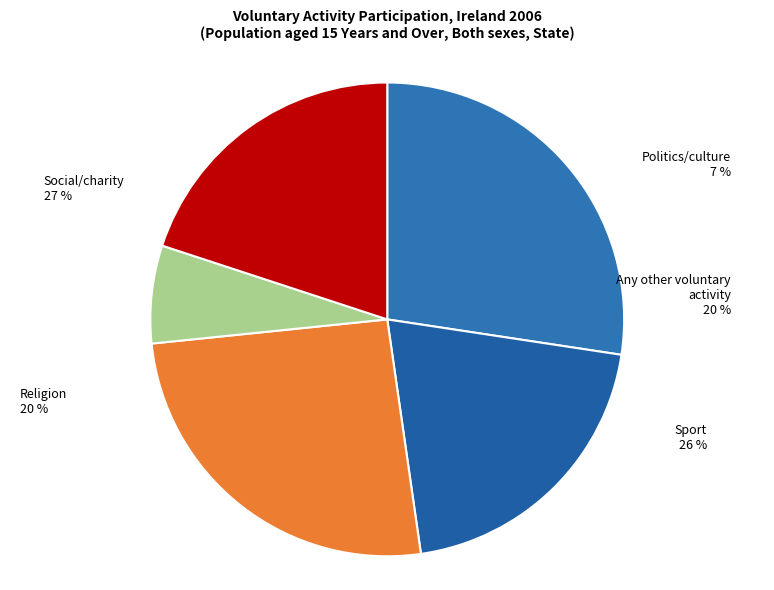

To the nearest percent, what portion does Sport represent?

26%